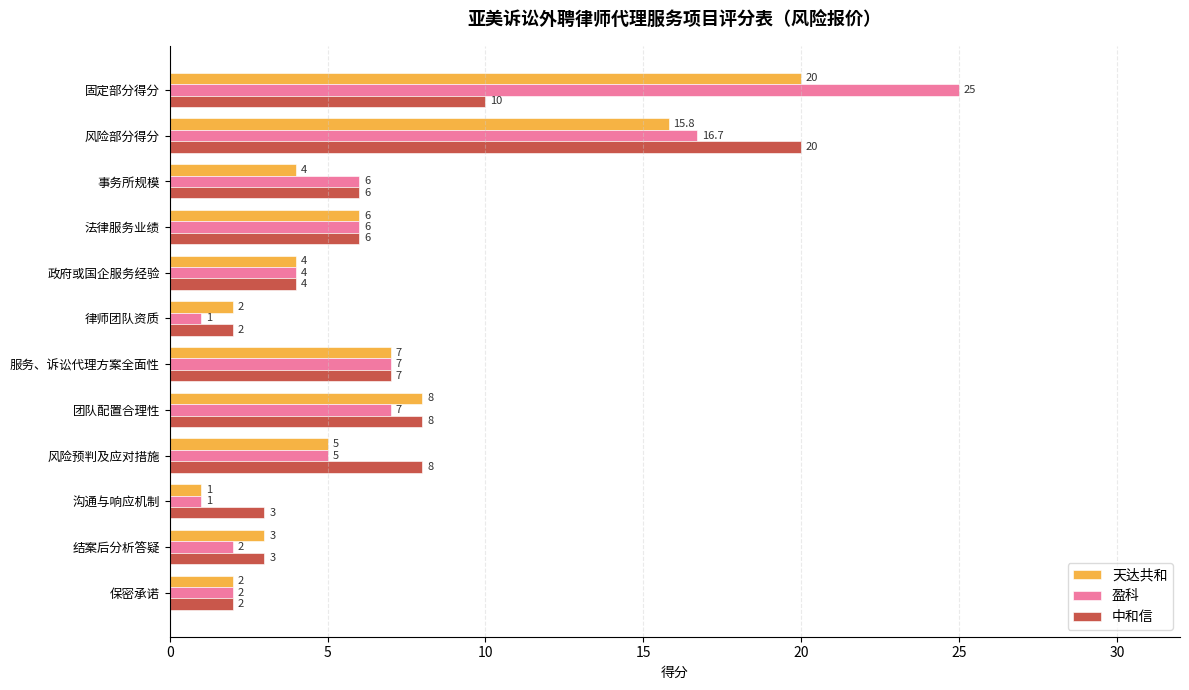

Which series has the largest range (max minus min)?

盈科